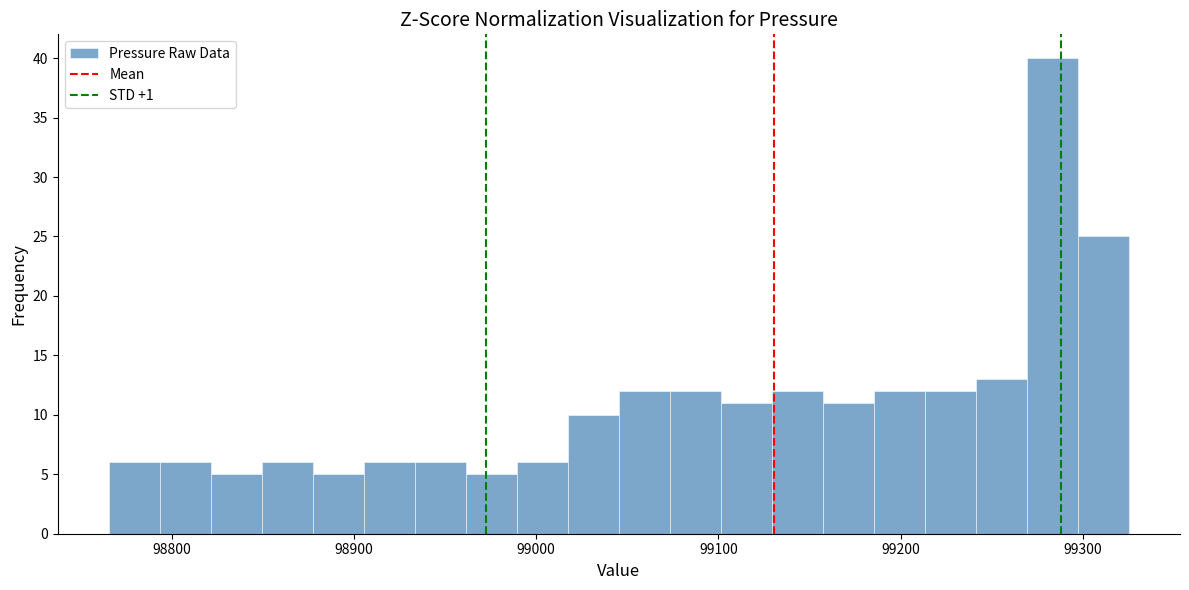

Read against the x-axis, roughly where is the centre of the tallest bar?

99280